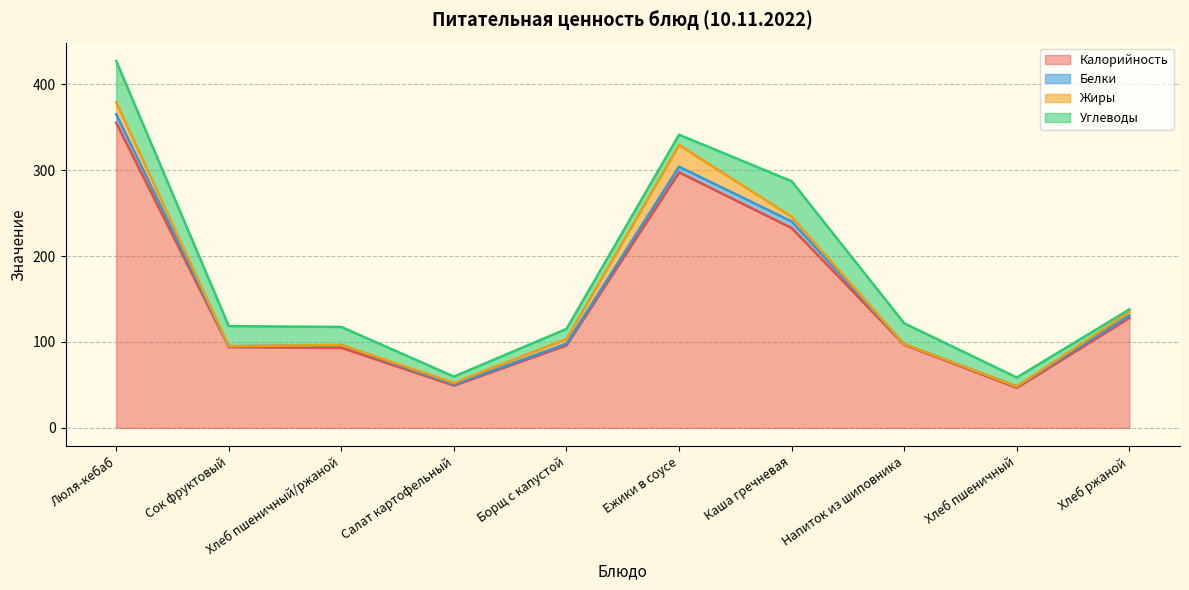

True or false: Углеводы and Белки intersect in this chart.

False